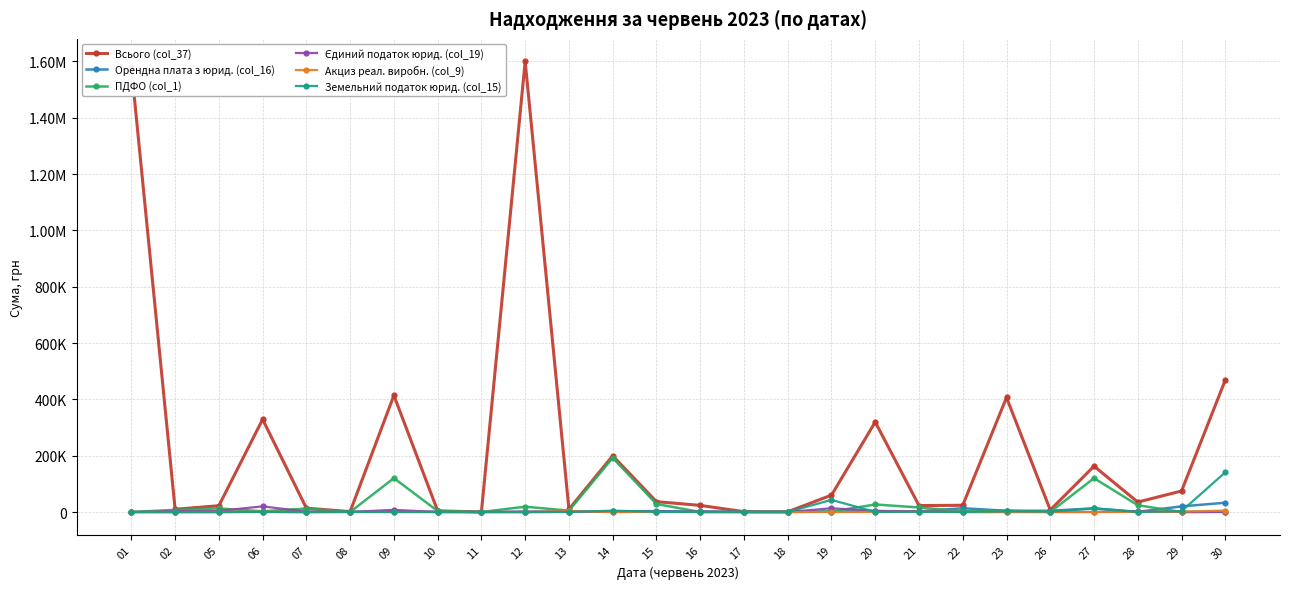

What are all the series names shown in the legend?

Всього (col_37), Орендна плата з юрид. (col_16), ПДФО (col_1), Єдиний податок юрид. (col_19), Акциз реал. виробн. (col_9), Земельний податок юрид. (col_15)